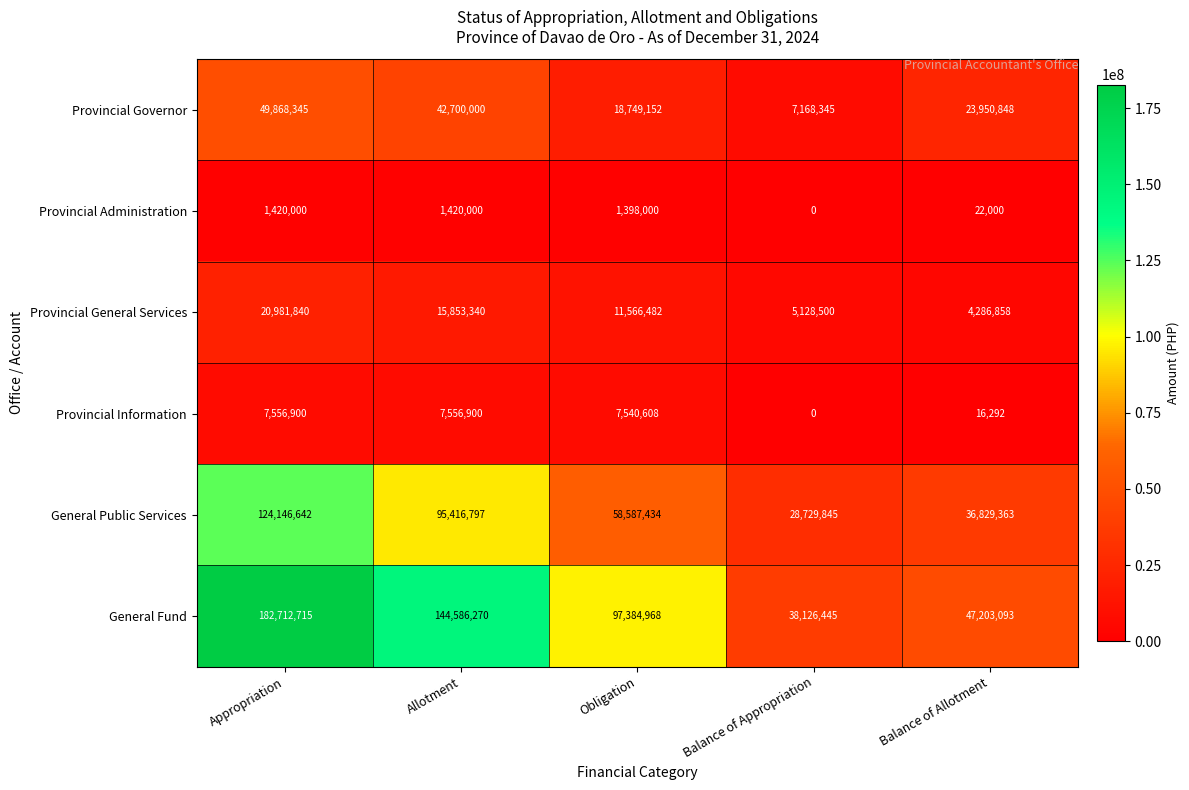

What value does the General Fund series have at Allotment, to the nearest 10?

144586270